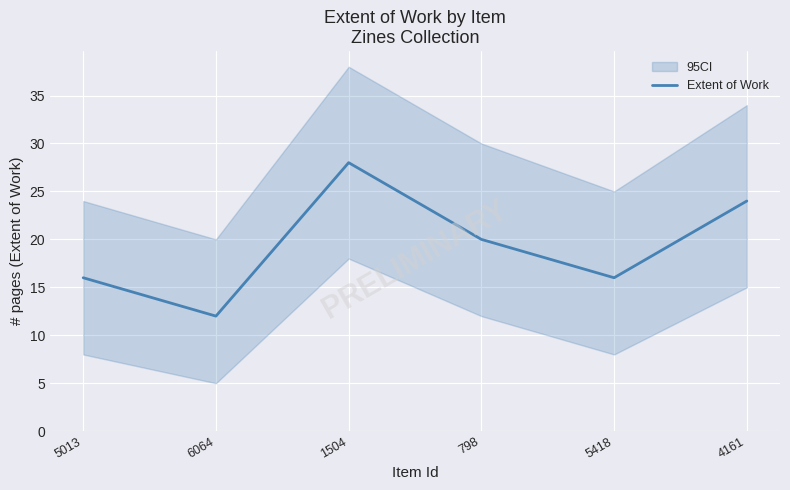

True or false: the data shows 12 at 6064.

True